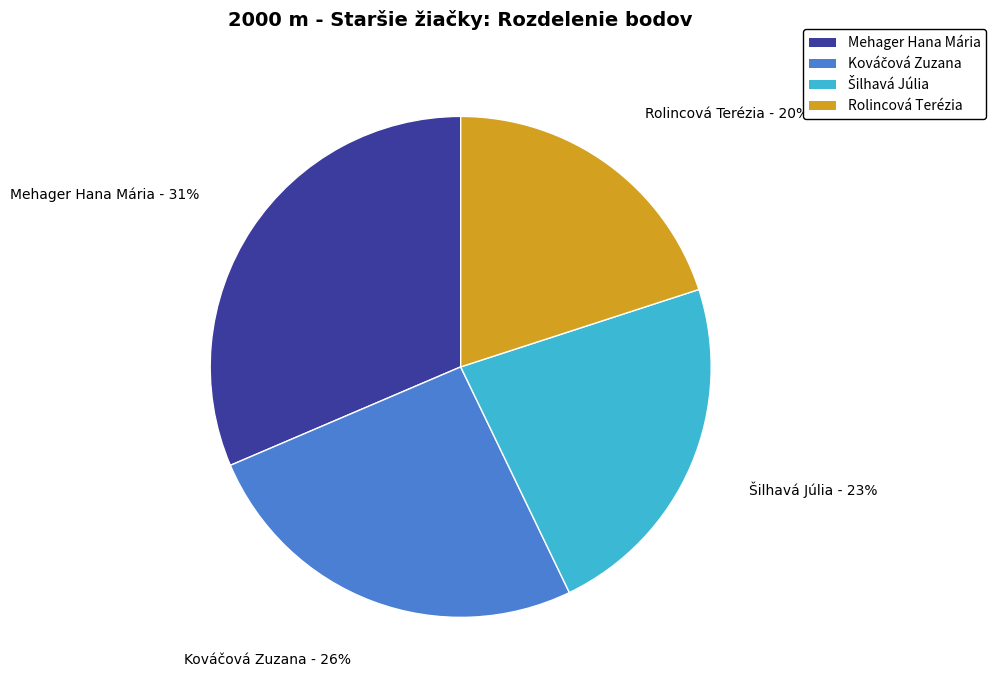

Is the sum of Rolincová Terézia and Mehager Hana Mária greater than half?

Yes